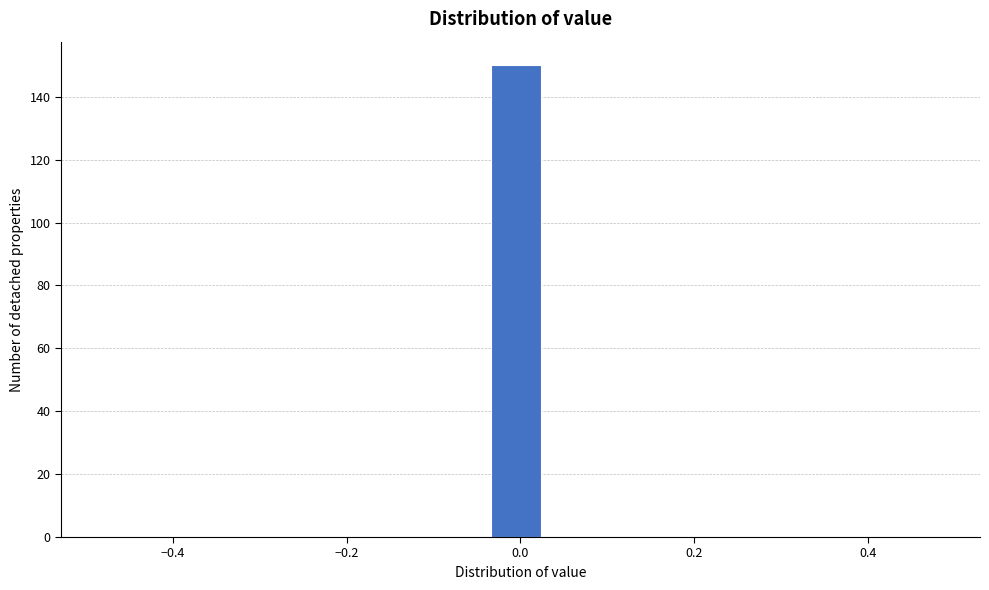

Read against the x-axis, roughly where is the centre of the tallest bar?

0.00